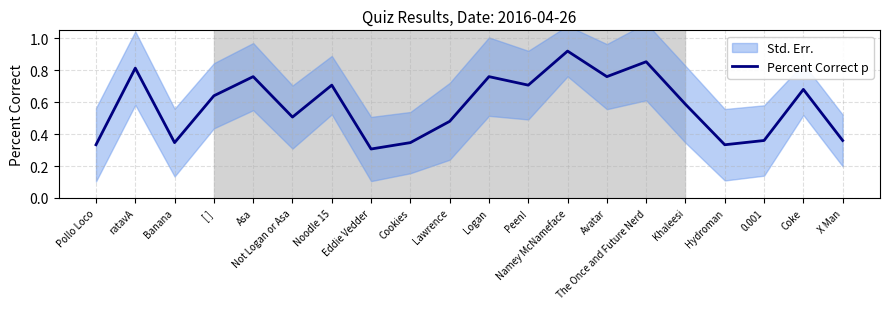

What is the value of the 14th point from the left?

0.8